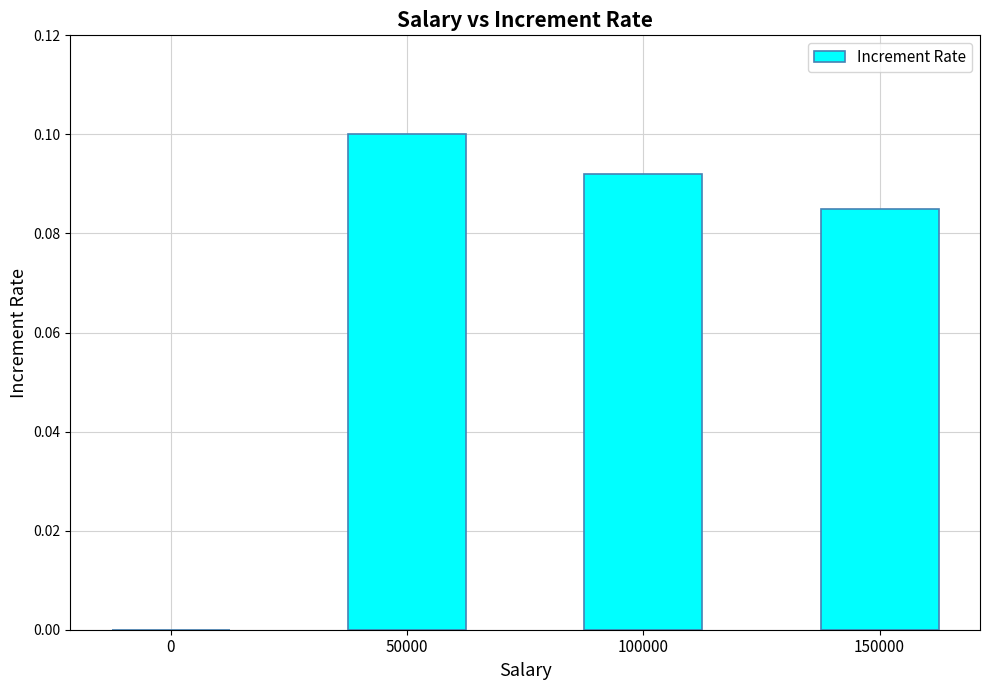

True or false: the data shows 0.1 at 150000.

True